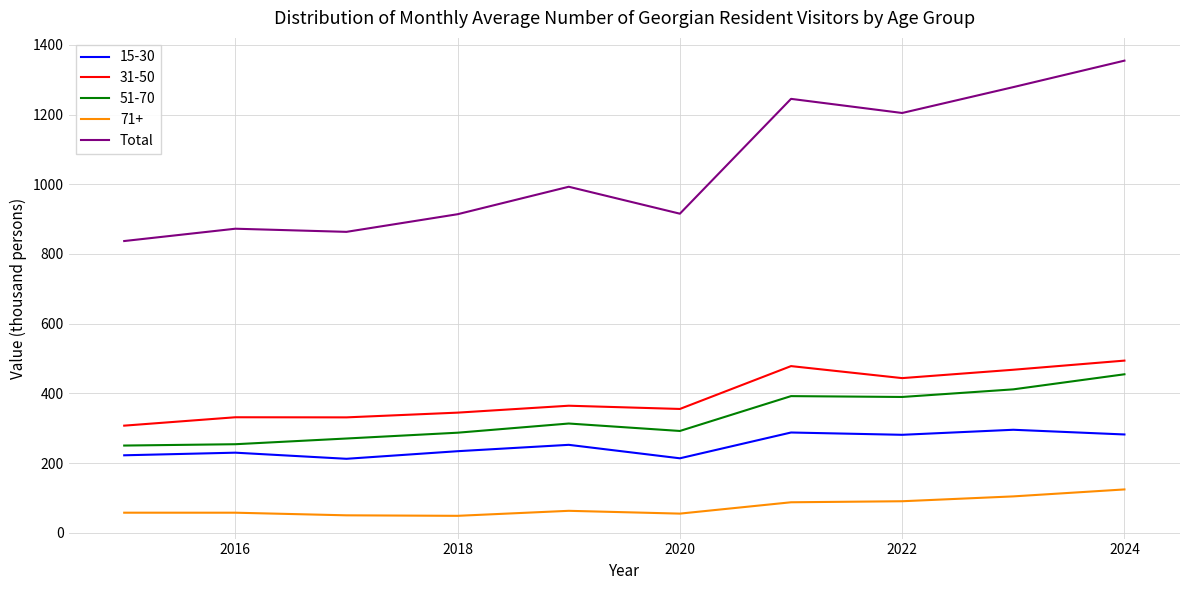

True or false: 31-50 and 15-30 intersect in this chart.

False